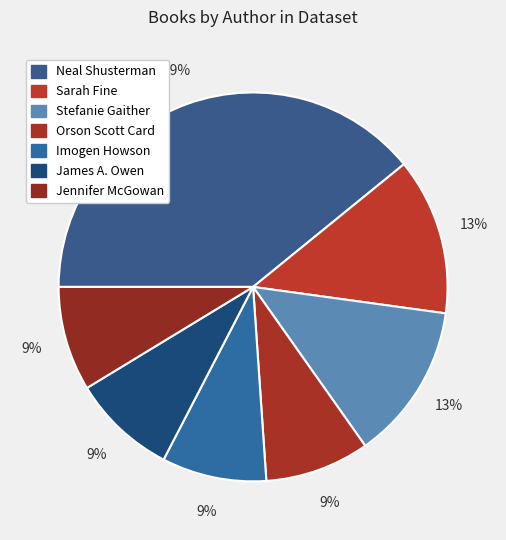

Which slice is the largest?

Neal Shusterman